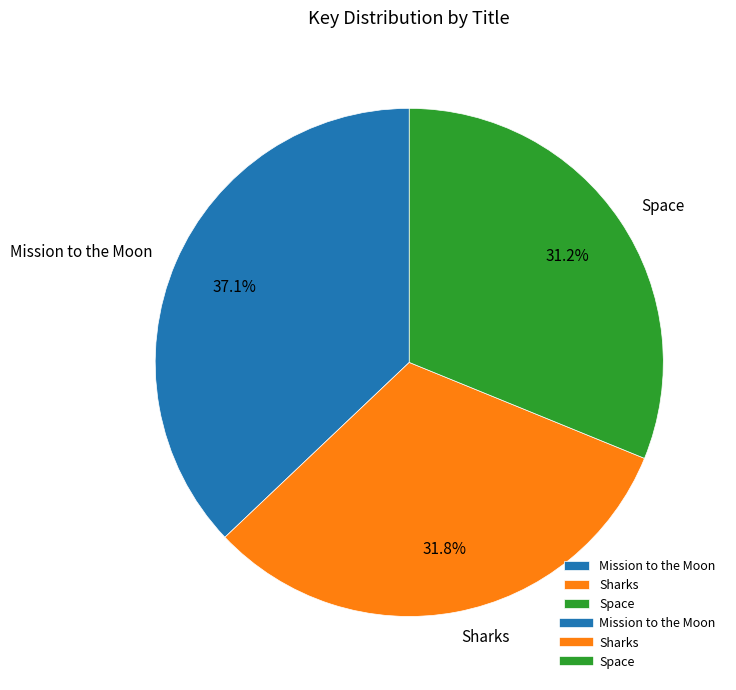

What is the smallest slice in the pie chart?

Space